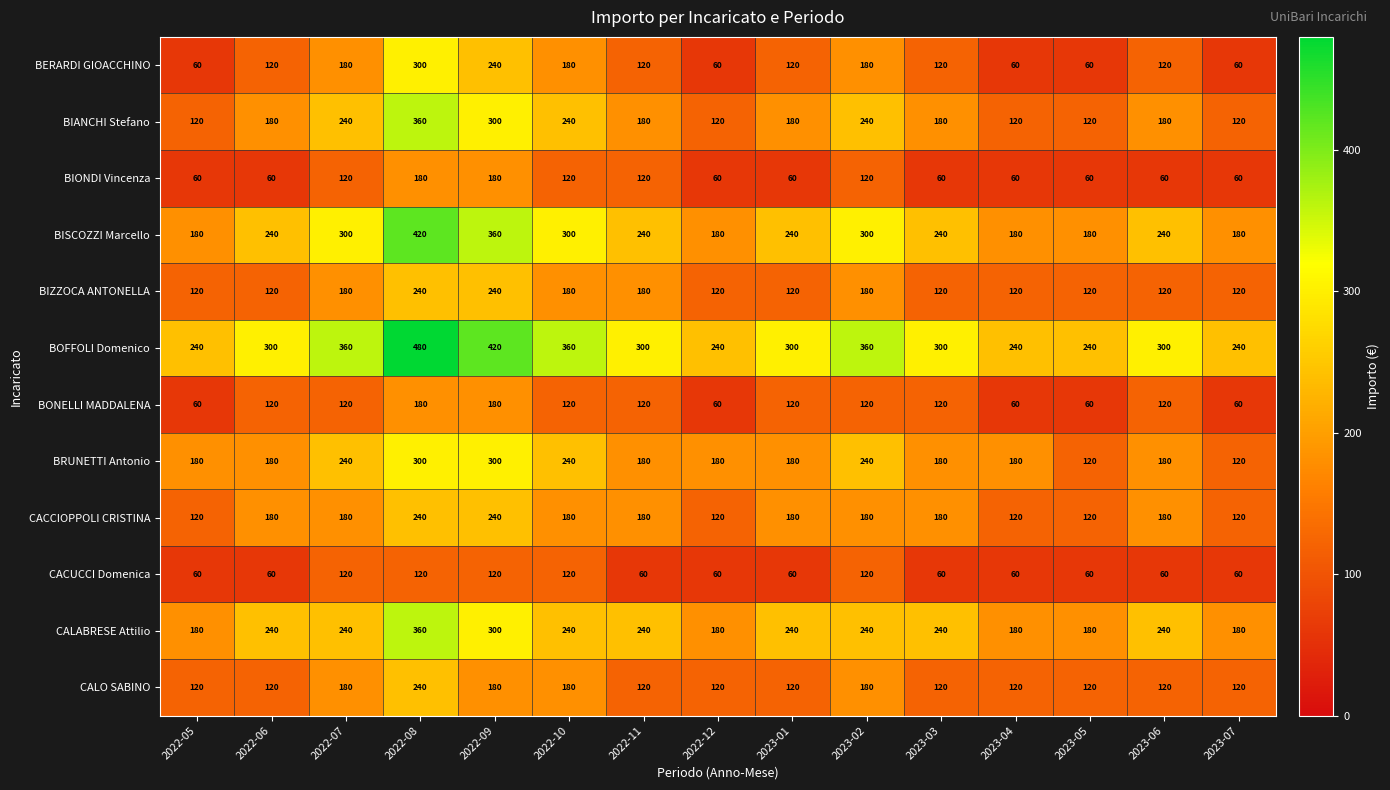

What is the difference between the highest and lowest values at 2022-05?

180